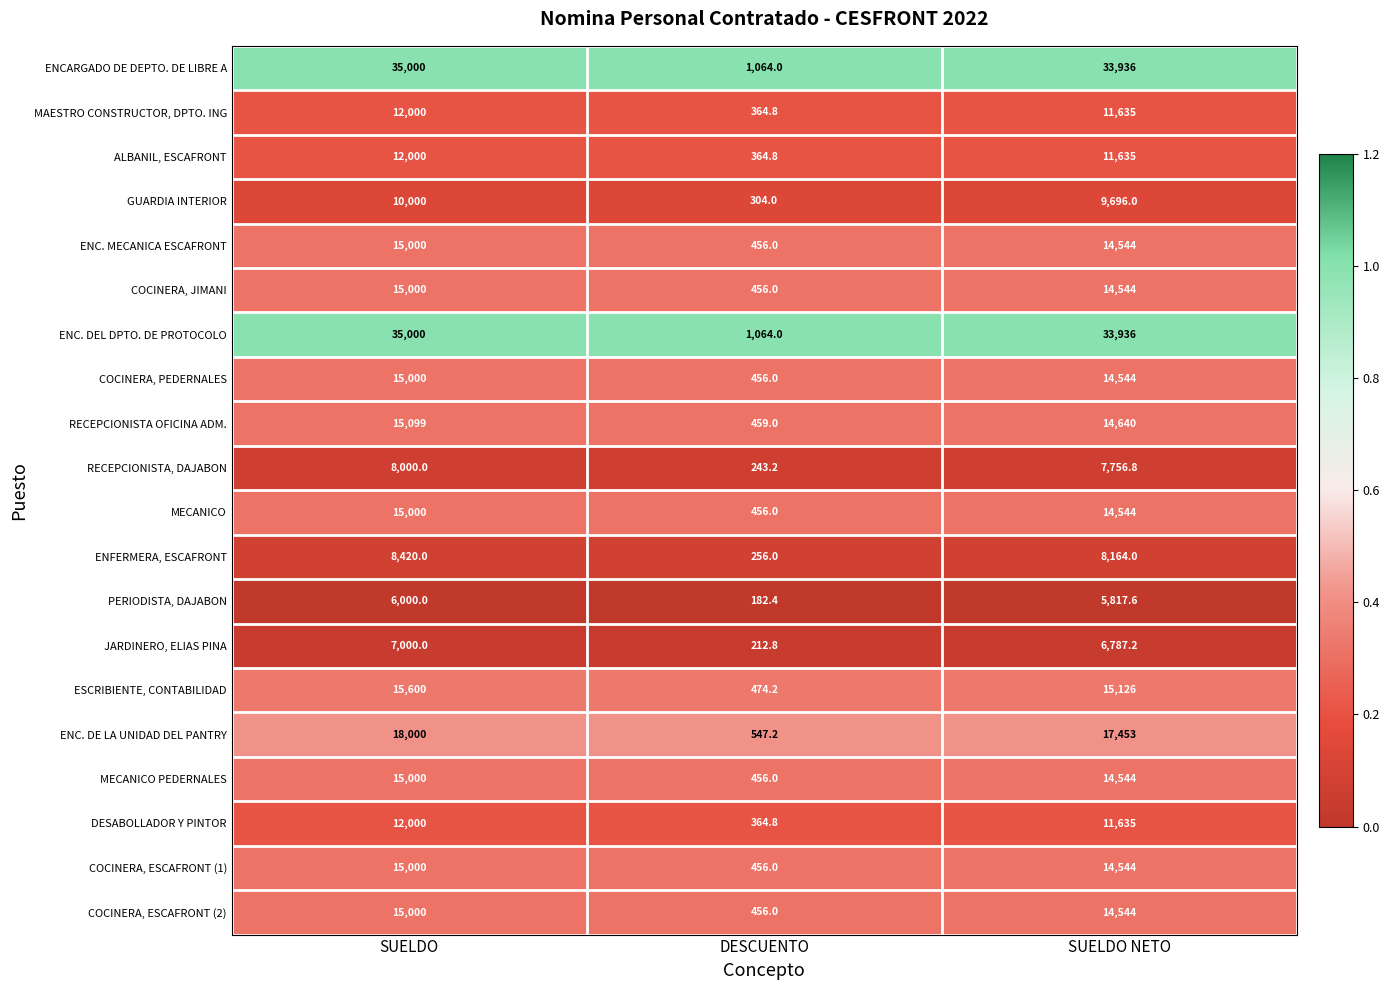

What is the spread (max minus min) of values at SUELDO?

29000.0